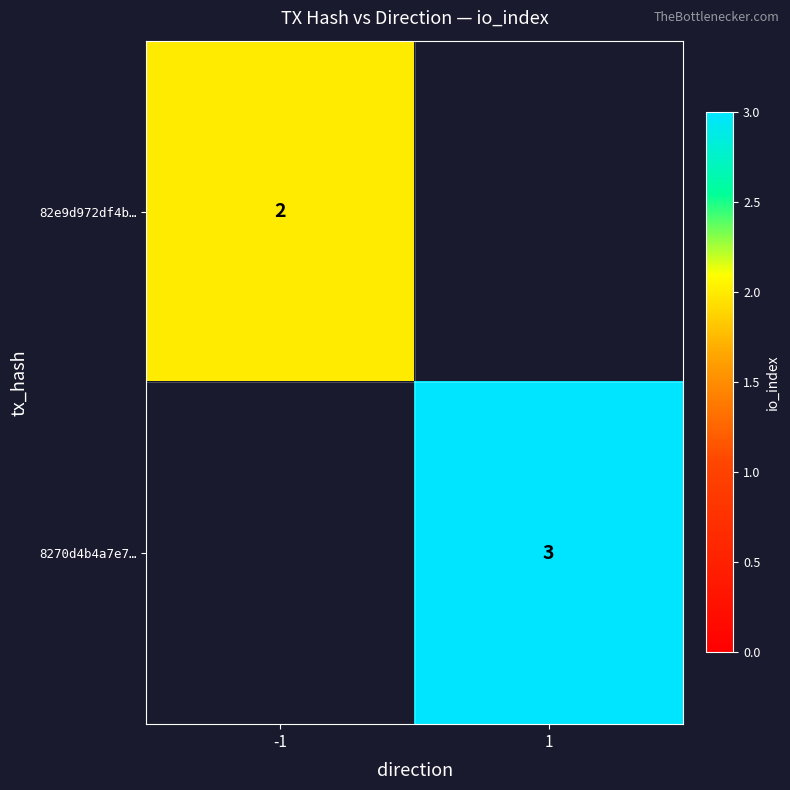

The 82e9d972df4b… series shows 3 at -1. True or false?

False